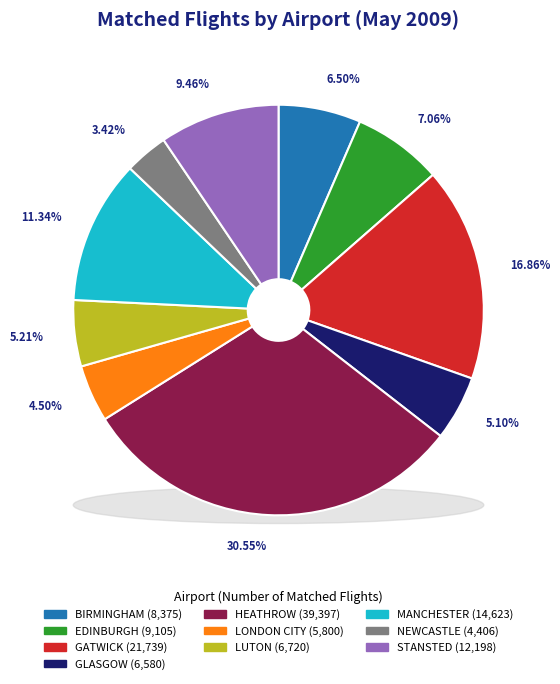

Rank the categories by value from highest to lowest.

HEATHROW, GATWICK, MANCHESTER, STANSTED, EDINBURGH, BIRMINGHAM, LUTON, GLASGOW, LONDON CITY, NEWCASTLE